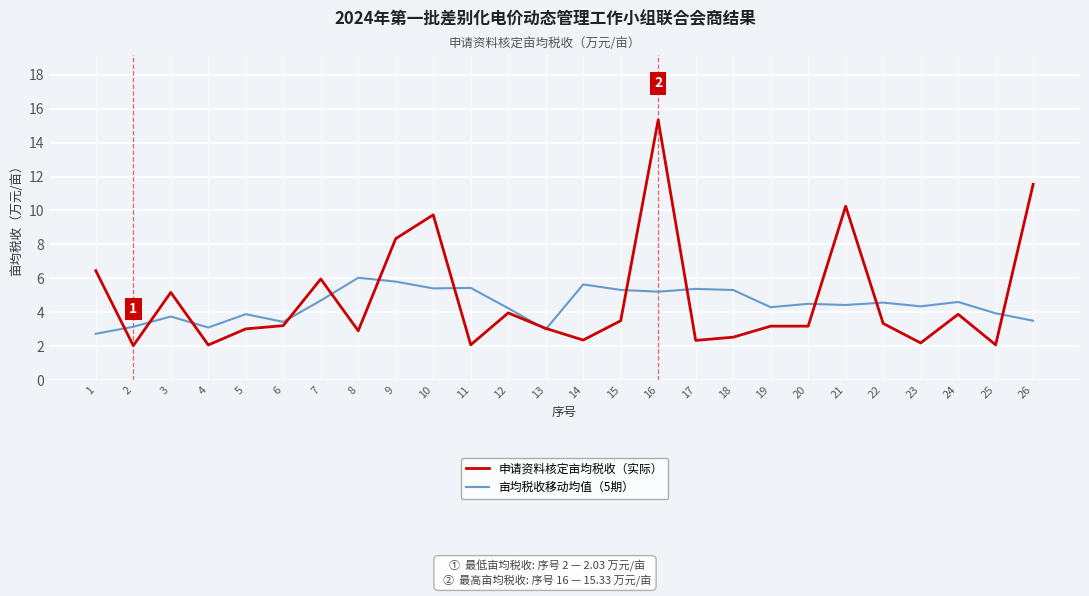

The 申请资料核定亩均税收（实际） series shows 6.5 at 1. True or false?

True